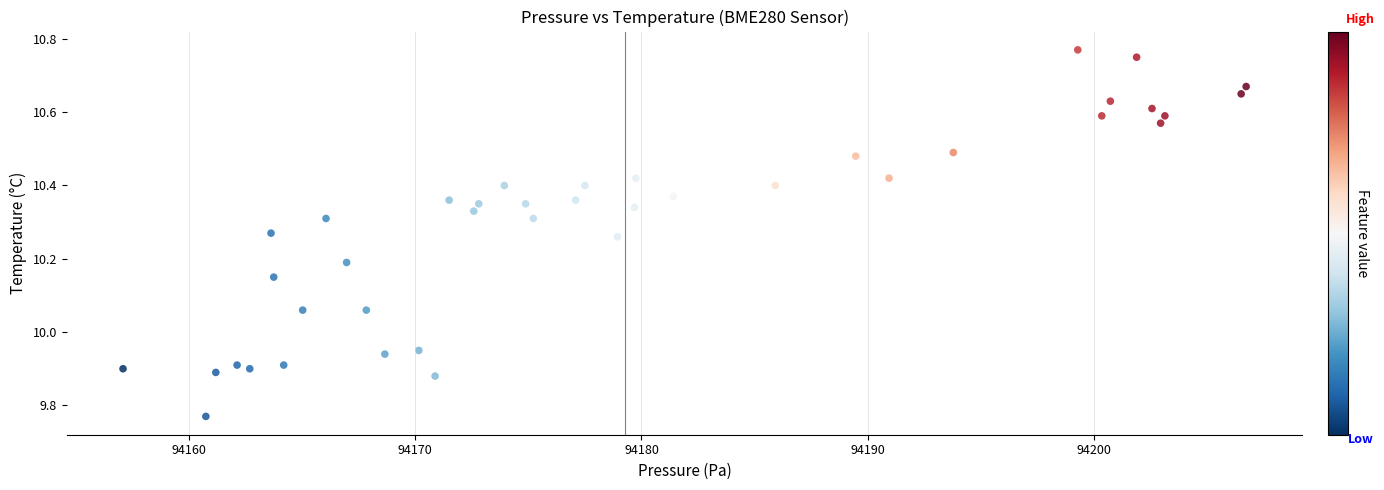

What is the range of X values (max minus min)?

49.6